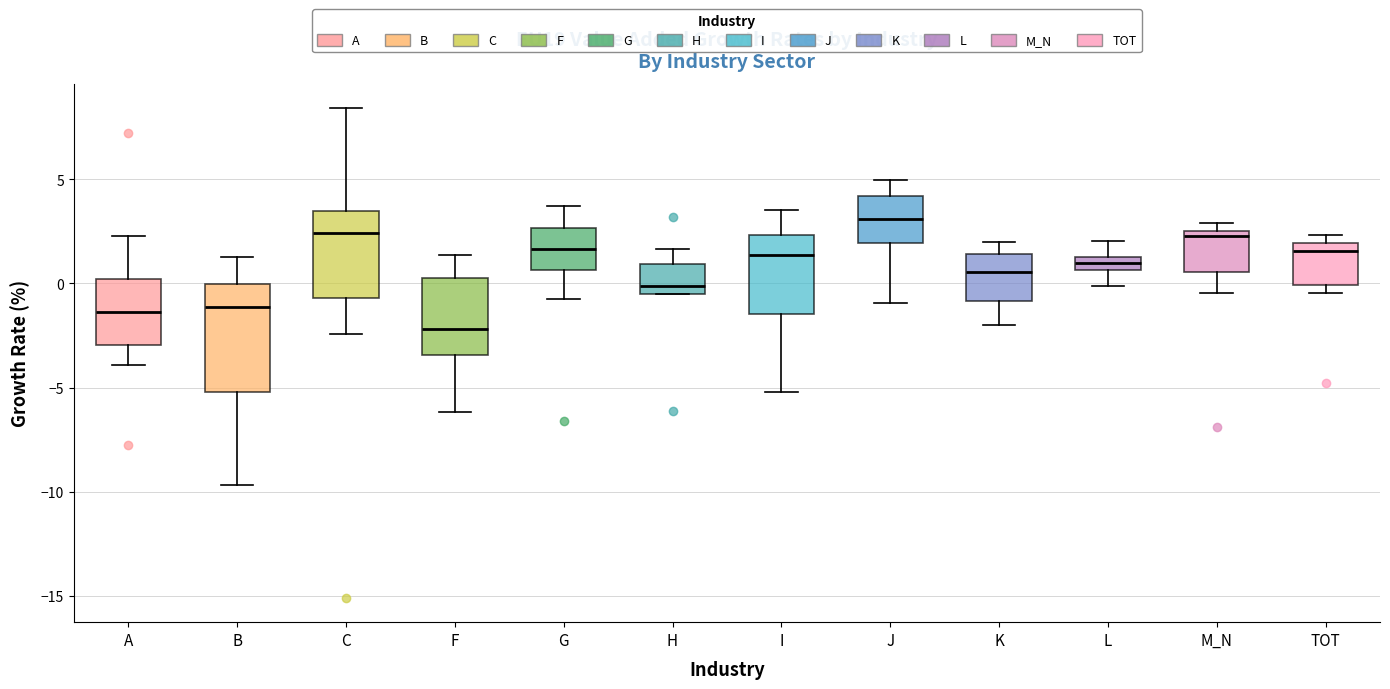

Which box is the tallest, from its lower edge to its upper edge?

B